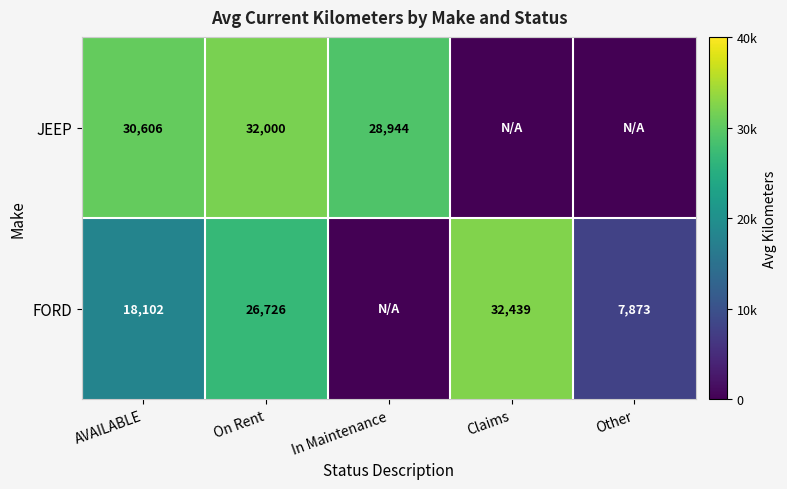

Is the value of JEEP at AVAILABLE greater than the value of FORD at Other?

Yes